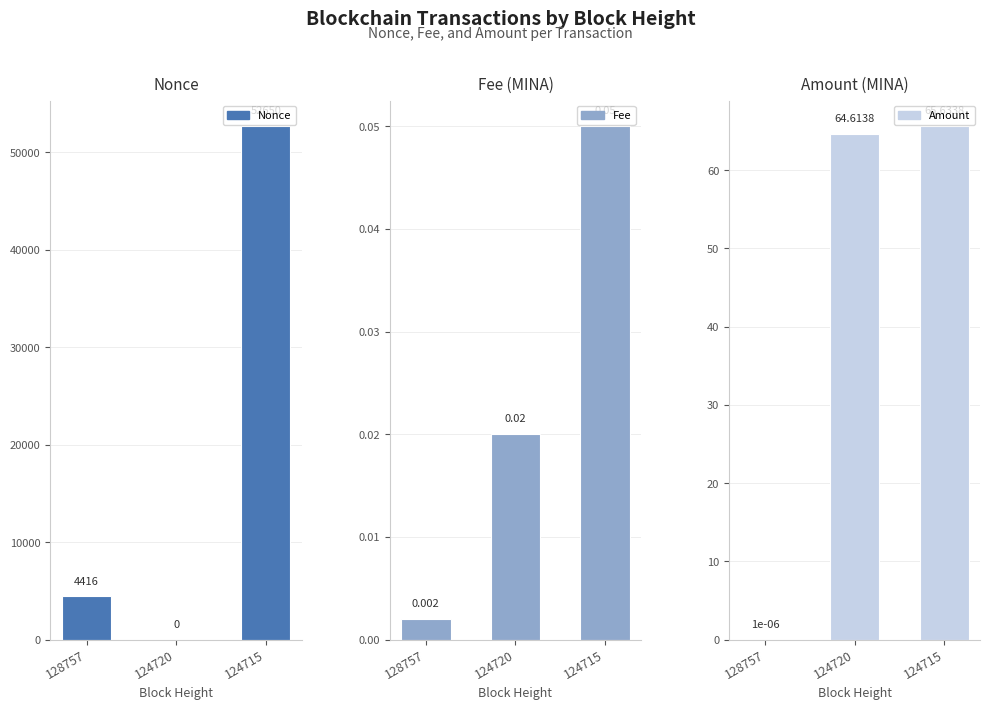

Reading left to right, what are all the values shown in this chart?

Nonce: 4416.0	0.0	52650.0
Fee: 0.0	0.0	0.1
Amount: 0.0	64.6	65.6